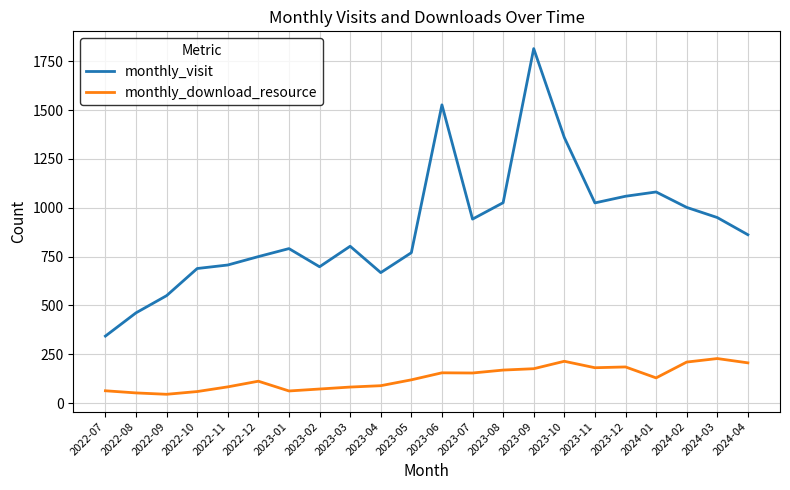

Where is the first local maximum for monthly_visit?

2023-01